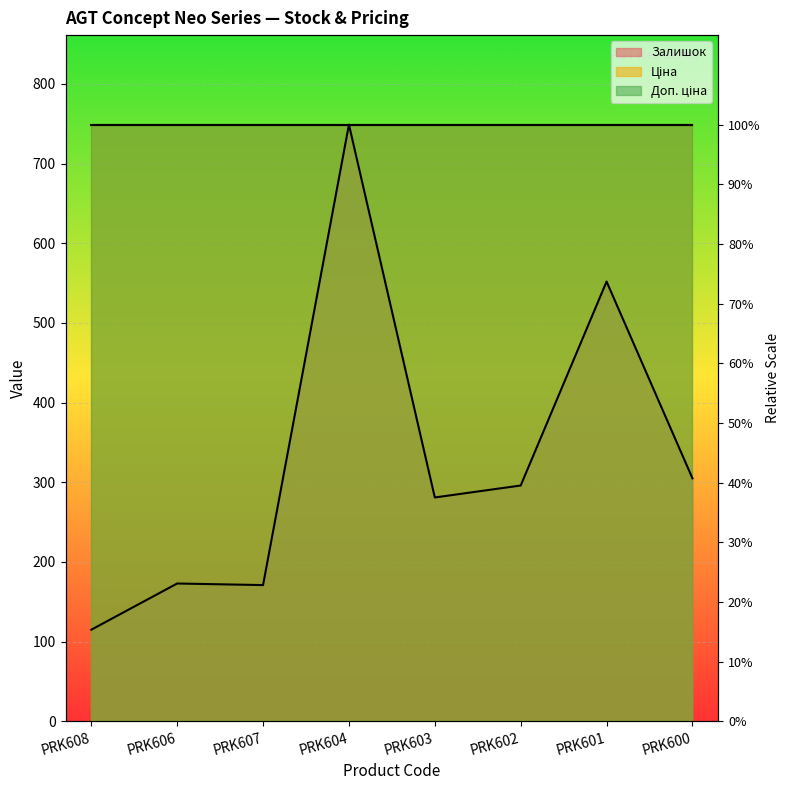

True or false: Доп. ціна (line) has more than 1 points higher than both neighbors.

False